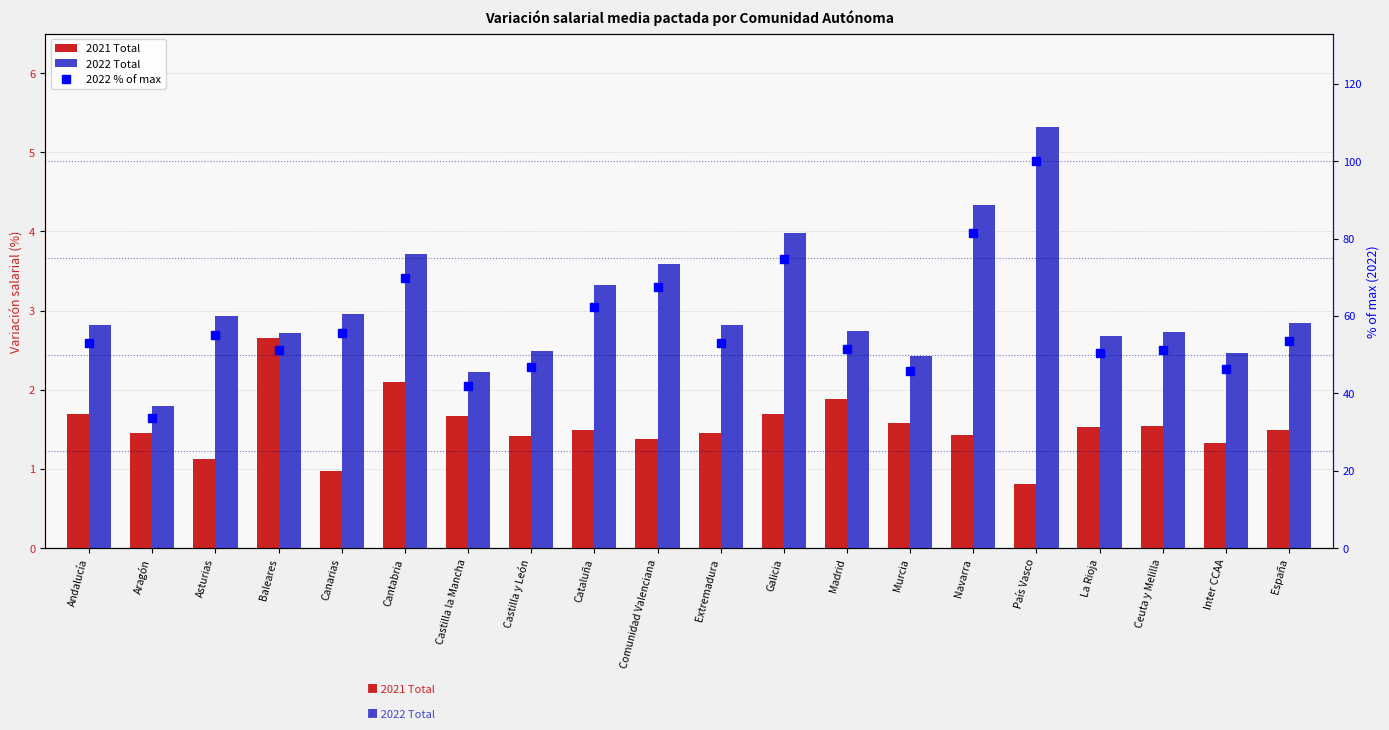

What value does the 2022 Total series have at Murcia?

2.4